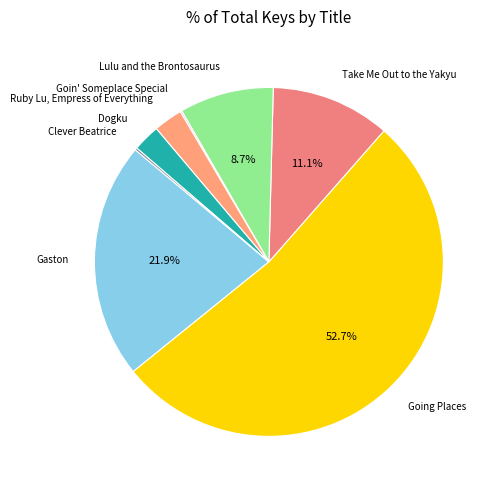

Which category has the biggest portion of the pie?

Going Places